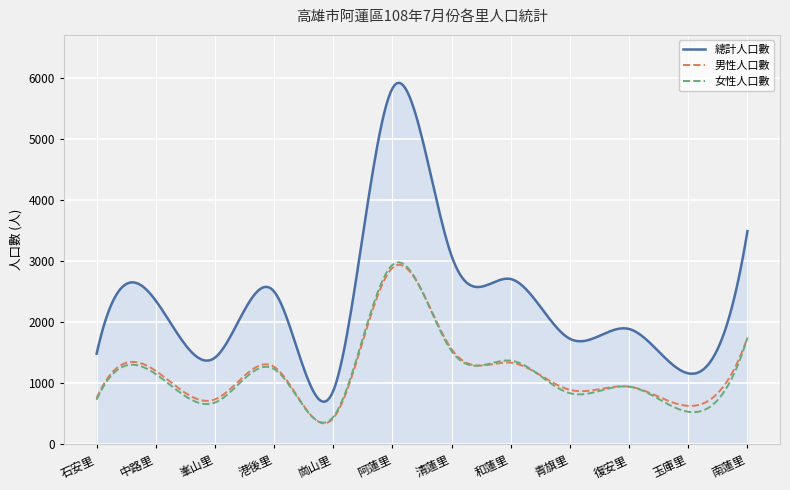

Which series has the largest total across all categories?

總計人口數